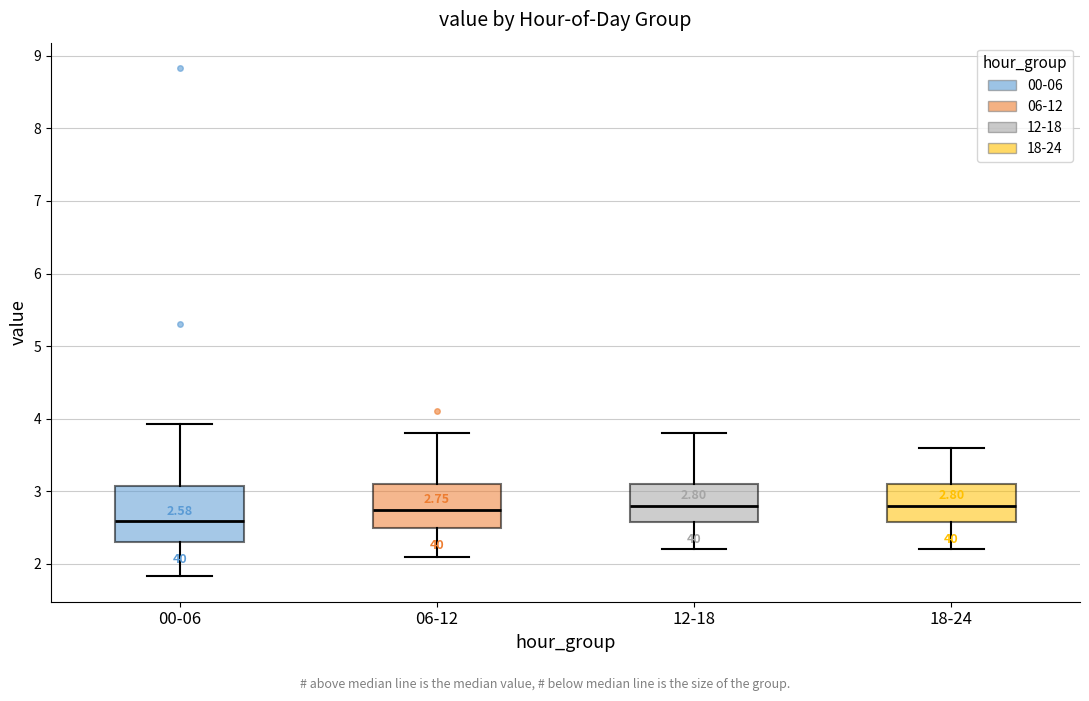

Comparing the boxes themselves (not the whiskers), which one is the tallest?

00-06